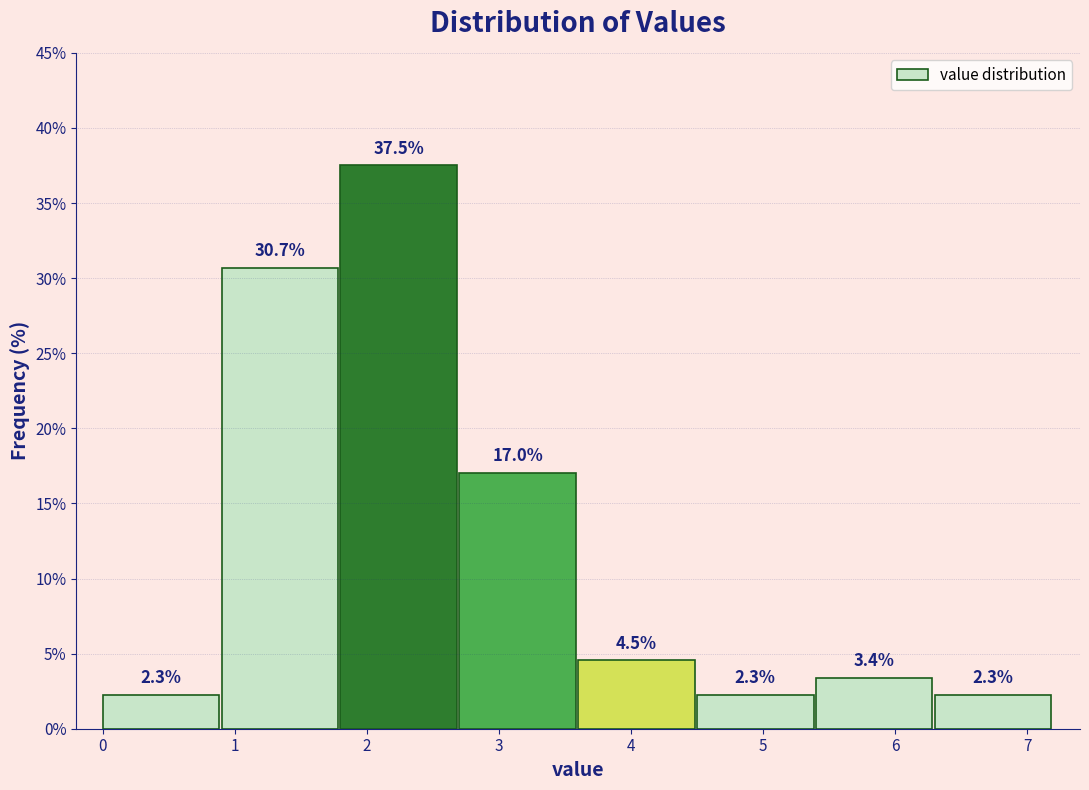

Reading left to right, list every bar in this chart as the range it spans on the x-axis followed by its height.

0.0 to 0.9: 2.3
0.9 to 1.8: 30.7
1.8 to 2.7: 37.5
2.7 to 3.6: 17.0
3.6 to 4.5: 4.5
4.5 to 5.4: 2.3
5.4 to 6.3: 3.4
6.3 to 7.2: 2.3